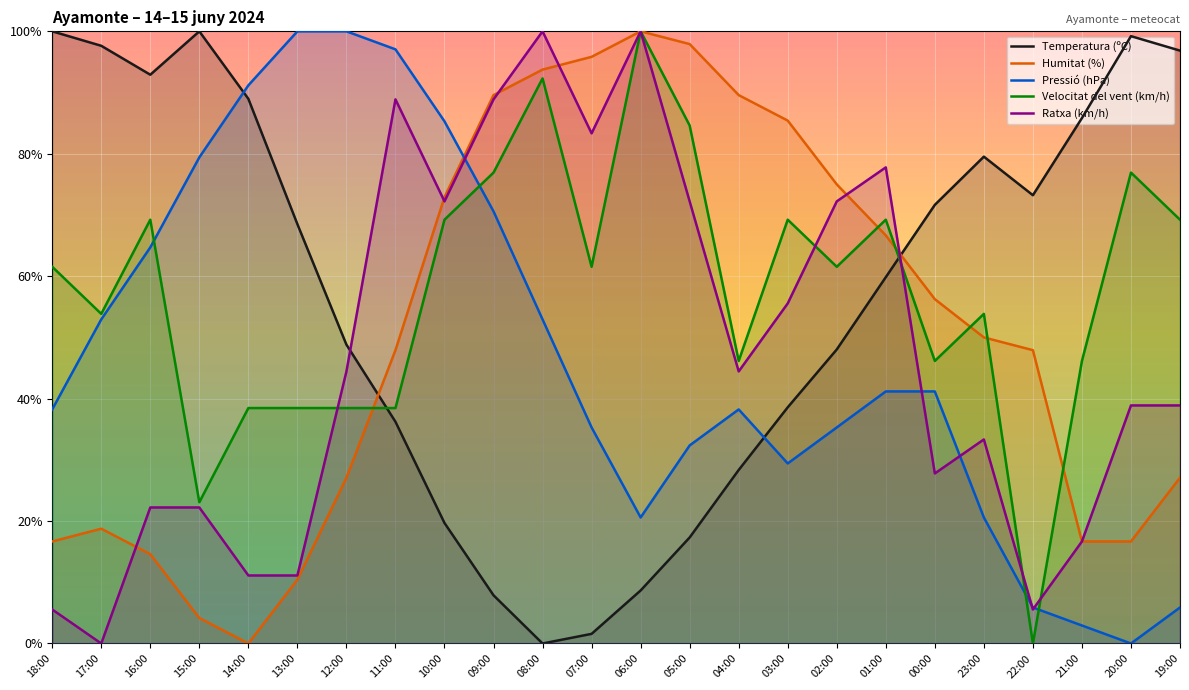

Between 17:00 and 10:00, which series saw the biggest shift?

Temperatura (ºC)